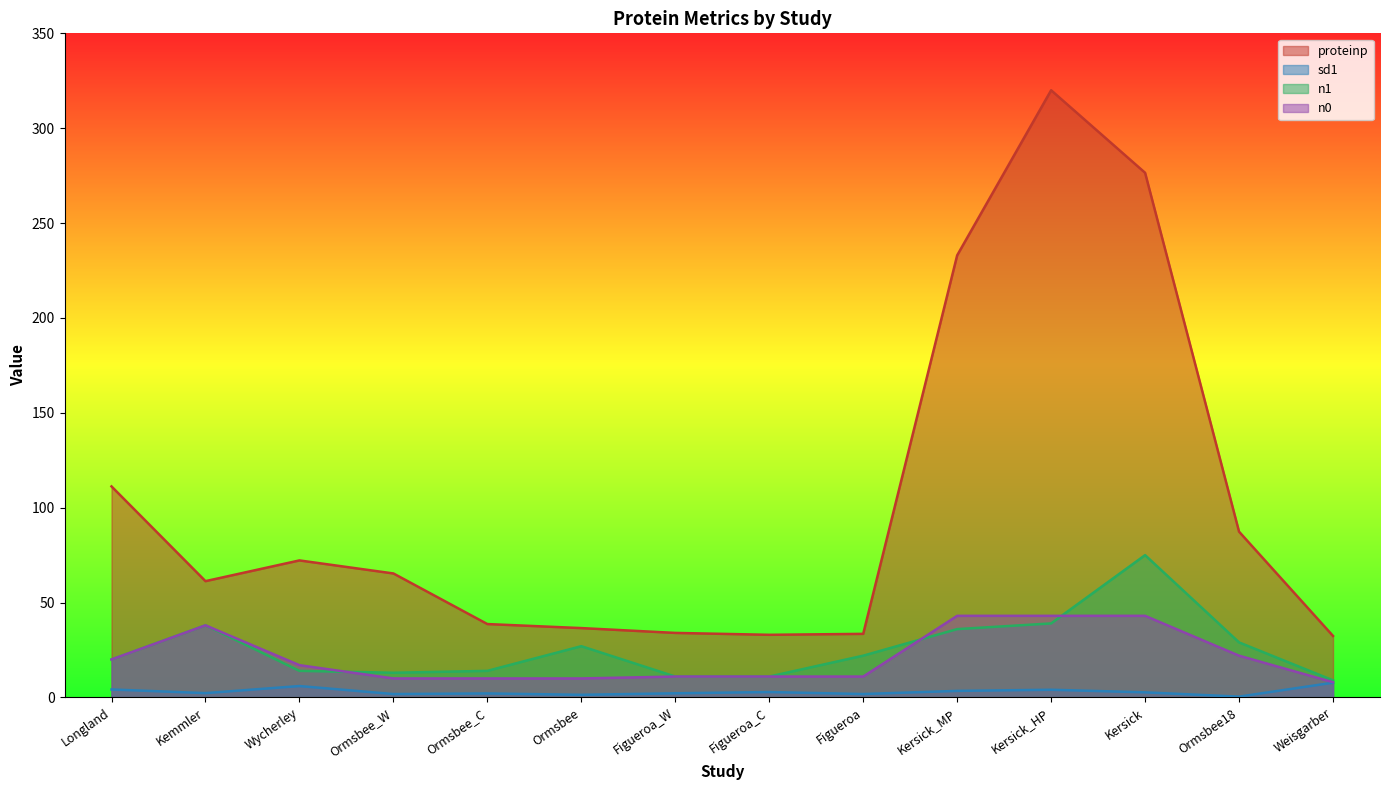

True or false: n1 and n0 intersect in this chart.

True